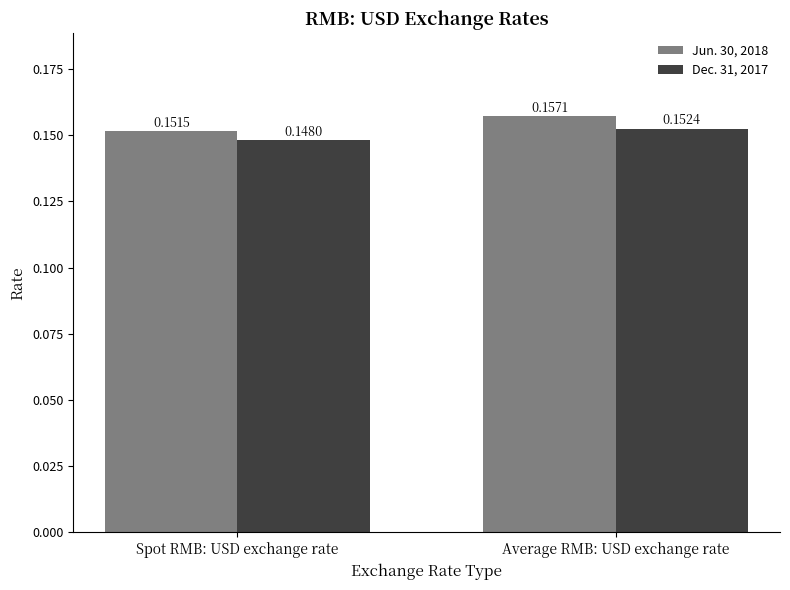

What is the sum of the Dec. 31, 2017 values at Average RMB: USD exchange rate and Spot RMB: USD exchange rate?

0.3